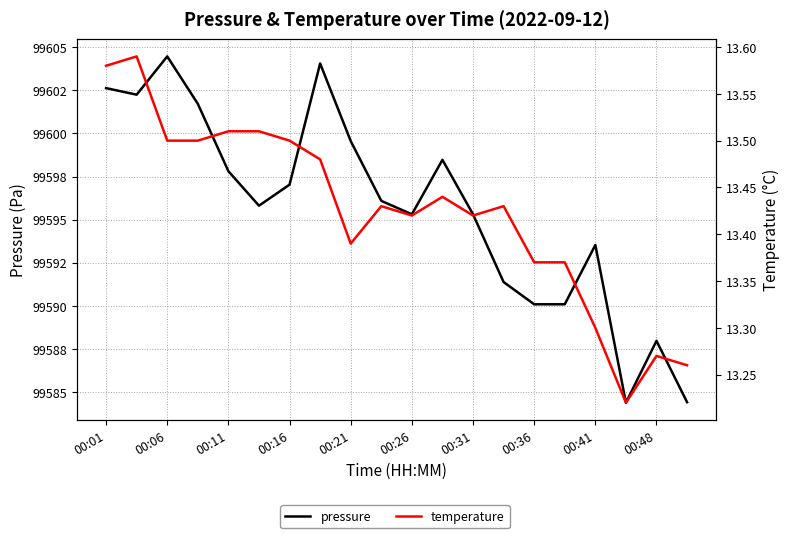

Which series has the largest total across all categories?

pressure